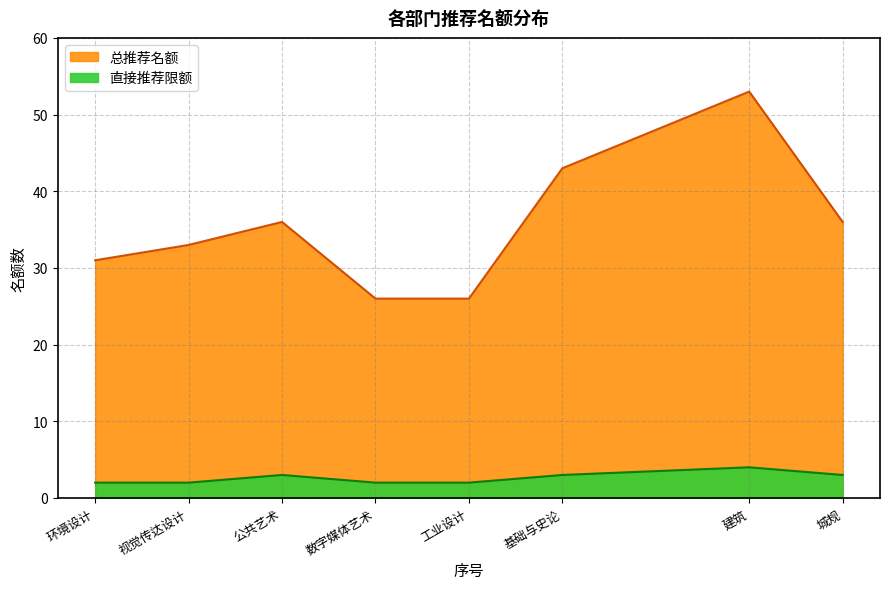

The 直接推荐限额 series shows 5 at 基础与史论. True or false?

False